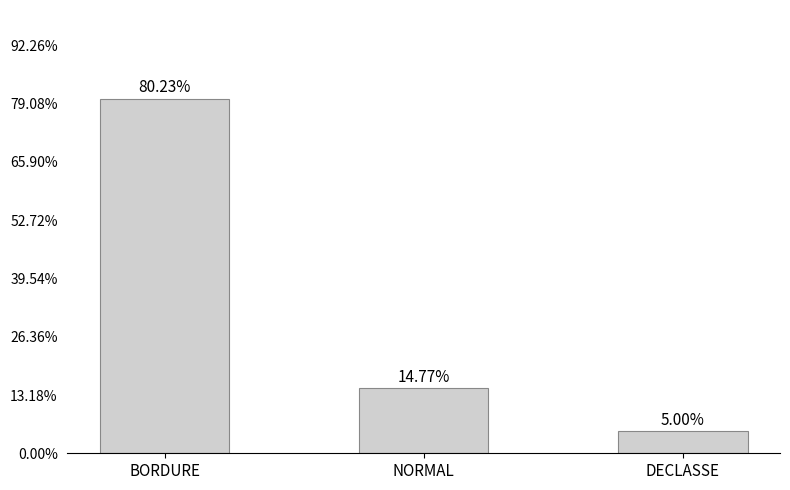

Are the bars horizontal?

No